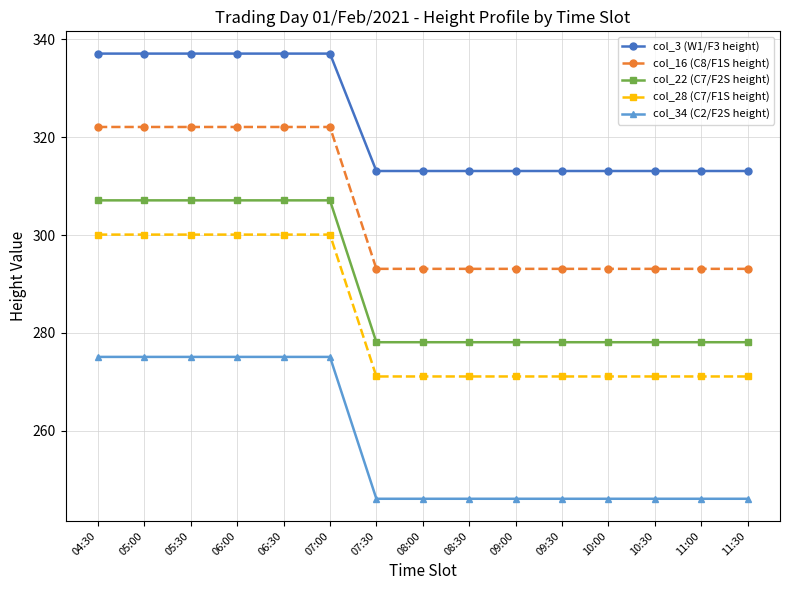

What is the spread (max minus min) of values at 06:30?

62.0